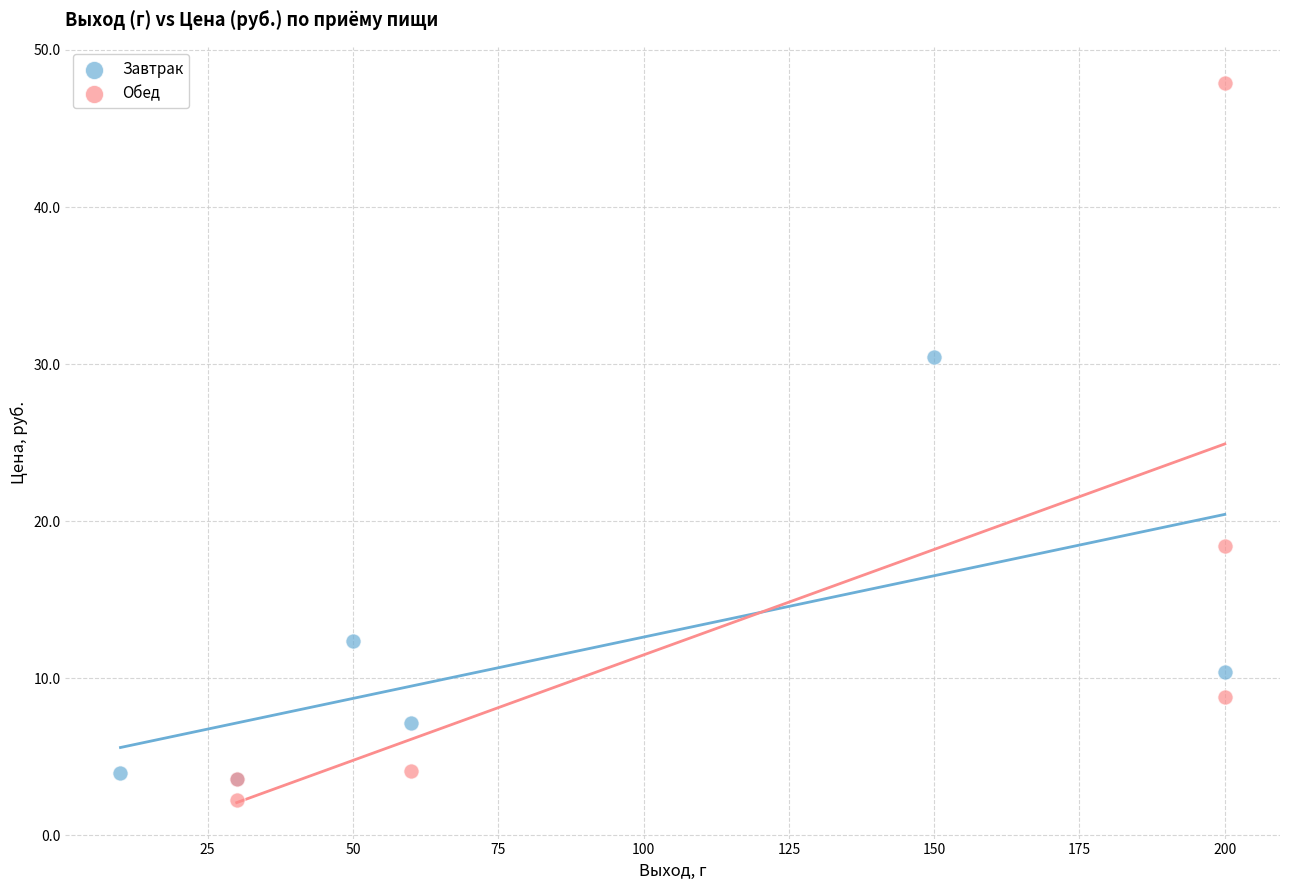

Which series reaches the maximum Y coordinate?

Обед